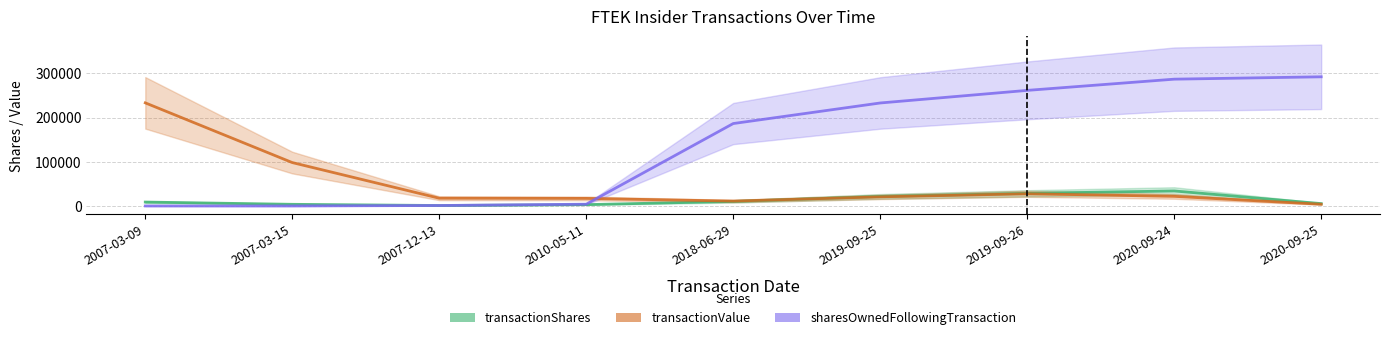

Reading left to right, extract all data points from this chart.

transactionShares: 2007-03-09=8798	2007-03-15=3702	2007-12-13=1000	2010-05-11=3000	2018-06-29=10200	2019-09-25=21511	2019-09-26=28489	2020-09-24=33886	2020-09-25=5329
transactionValue: 2007-03-09=233147	2007-03-15=98103	2007-12-13=17500	2010-05-11=17070	2018-06-29=11006	2019-09-25=20616	2019-09-26=27546	2020-09-24=21728	2020-09-25=3835
sharesOwnedFollowingTransaction: 2007-03-09=0	2007-03-15=0	2007-12-13=1000	2010-05-11=4000	2018-06-29=186353	2019-09-25=232864	2019-09-26=261353	2020-09-24=286716	2020-09-25=292045